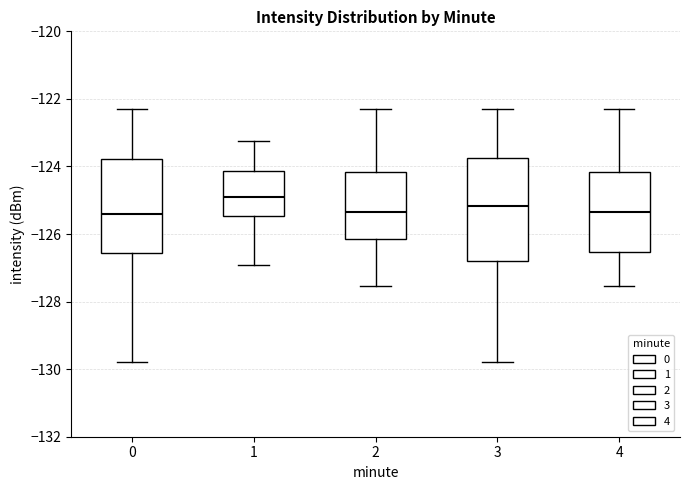

Which box is the tallest, from its lower edge to its upper edge?

3